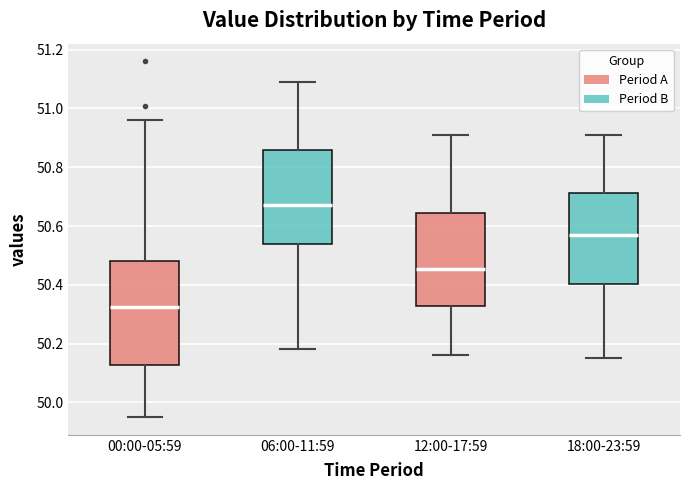

Where does the lower whisker of the box for 12:00-17:59 end on the y-axis? The values are not printed on the chart, so give them approximately, as read against the axis.

50.16